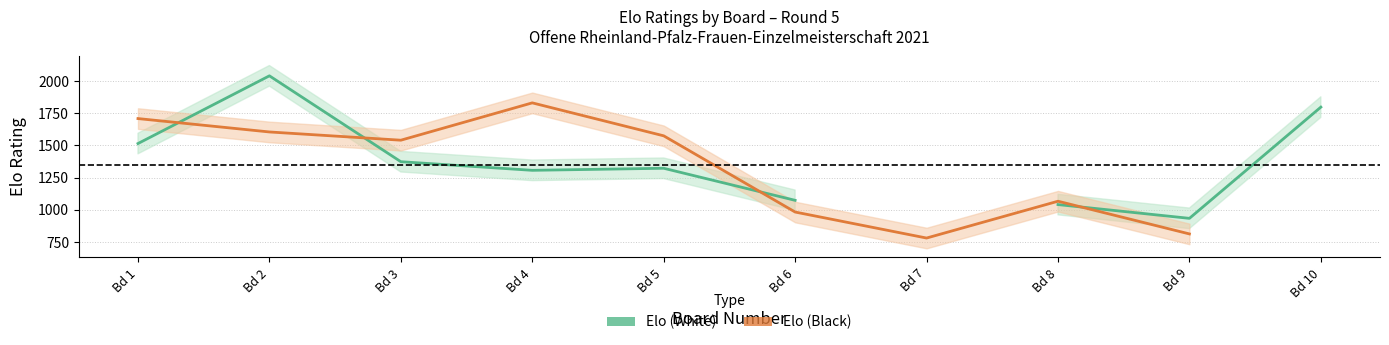

Where is the first local minimum for Elo (Black)?

Bd 3